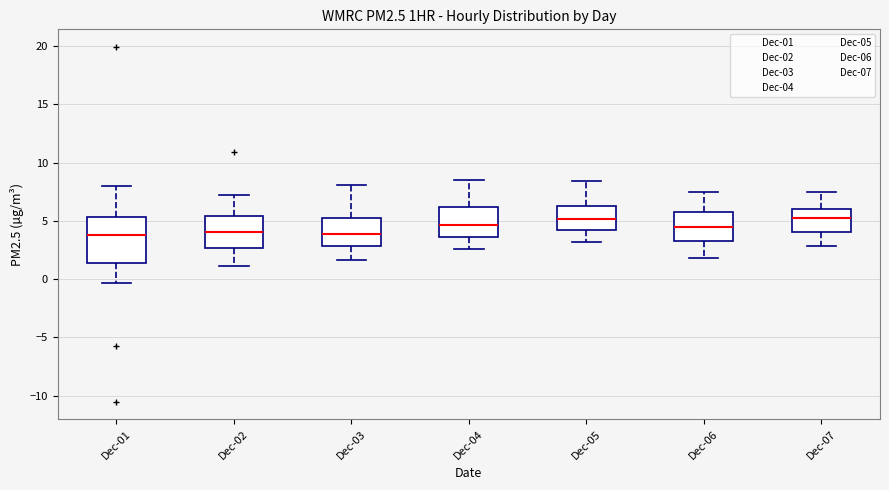

Which box is the tallest, from its lower edge to its upper edge?

Dec-01